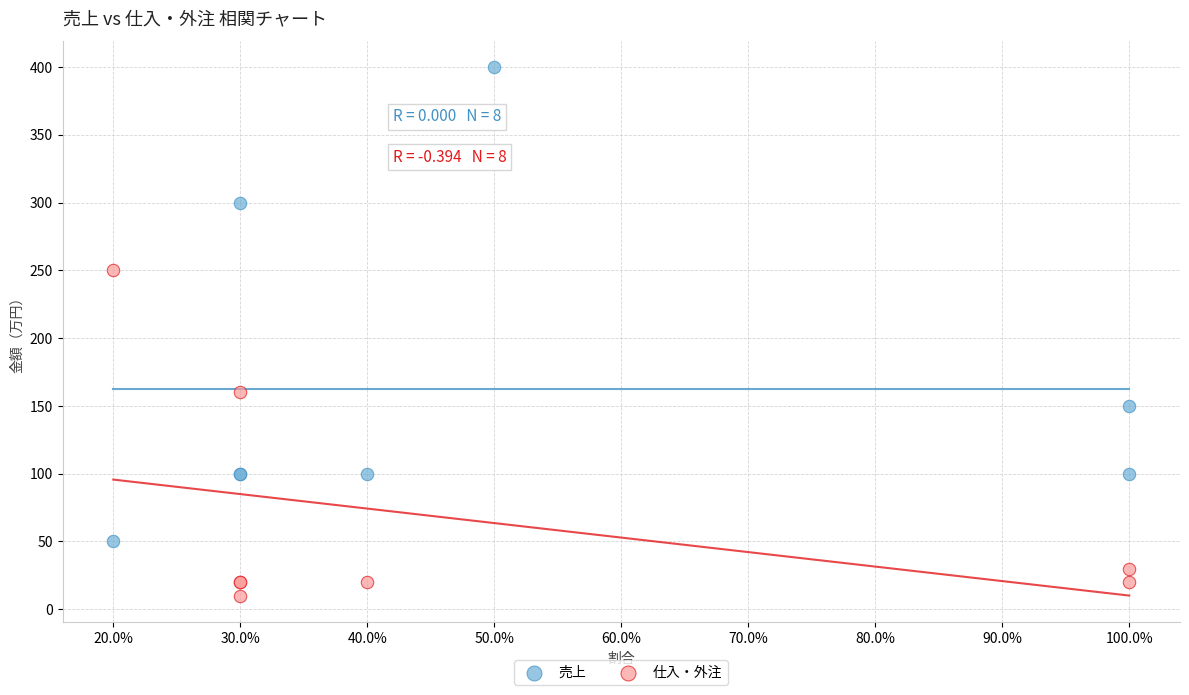

Which series reaches the minimum Y coordinate?

仕入・外注